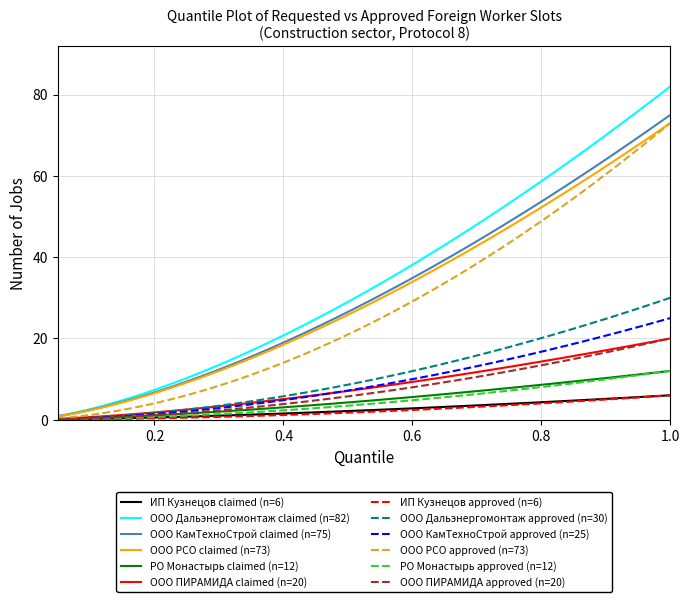

What is the greatest value displayed?

82.0